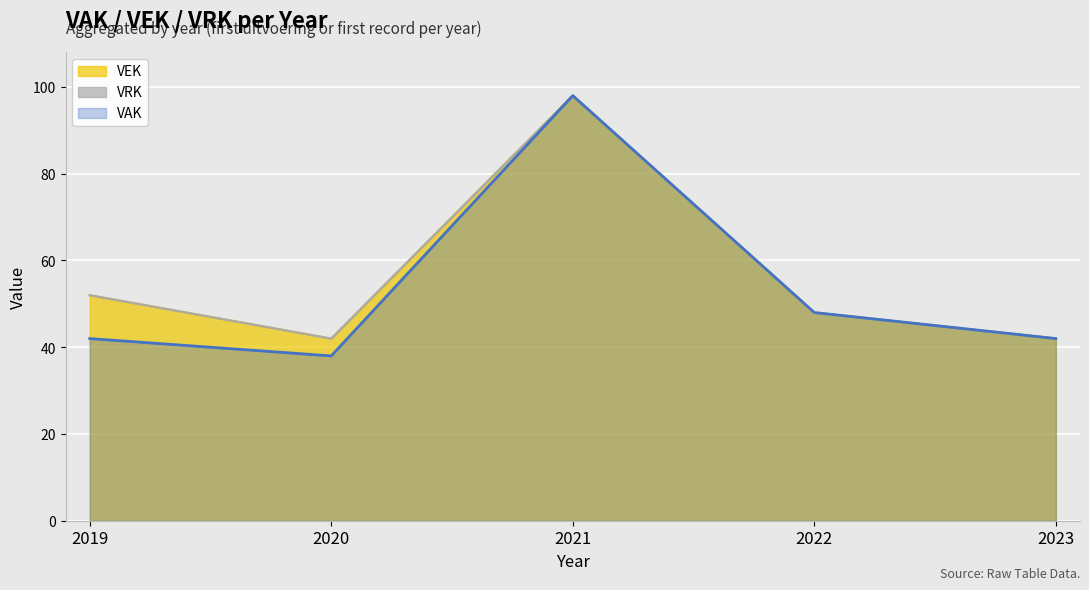

List the labels in order of value, smallest first.

2020, 2023, 2022, 2019, 2021